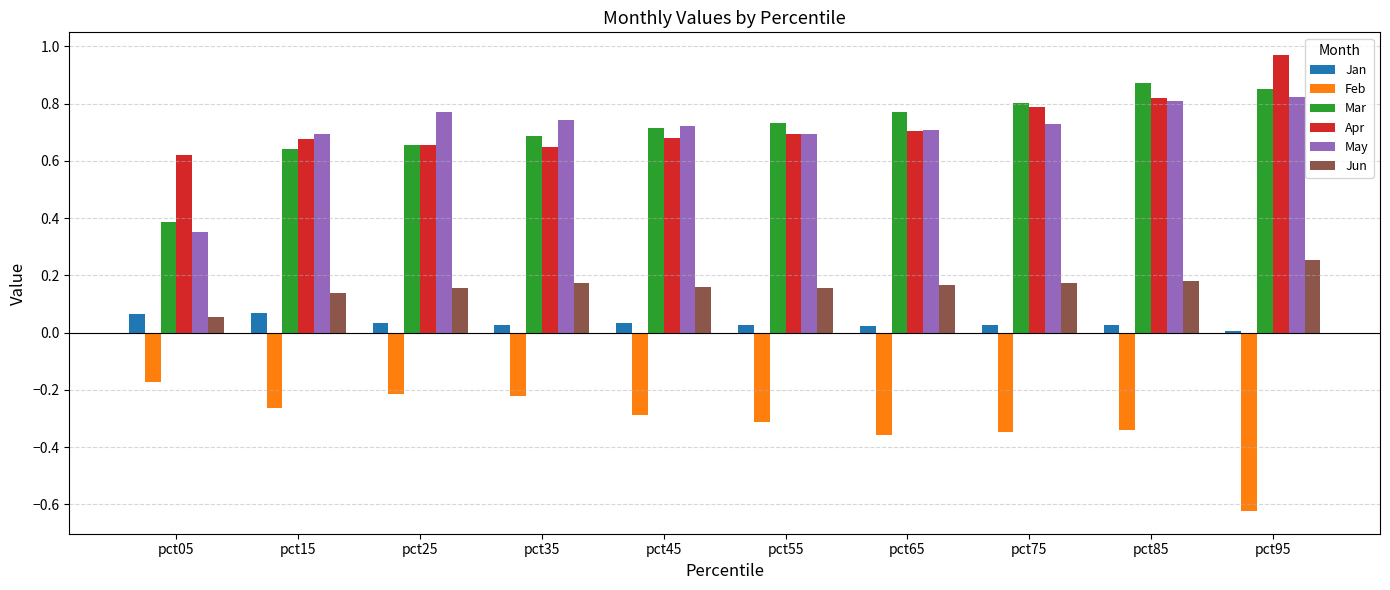

Which label corresponds to the smallest value in the chart?

pct95